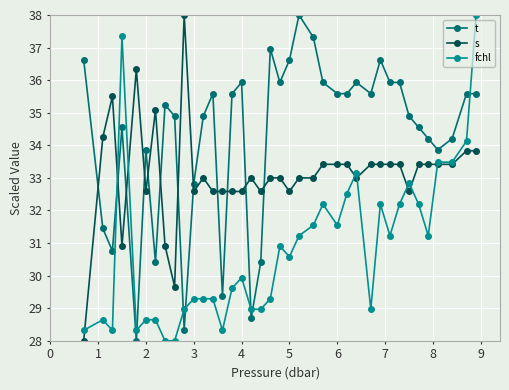

List the series in order of their overall mean, highest first.

t, s, fchl